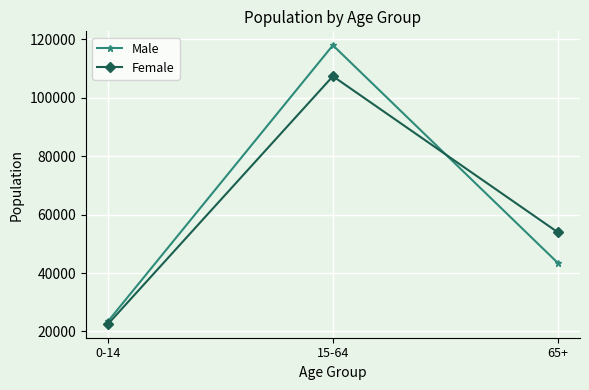

What is the minimum value shown in the chart?

22620